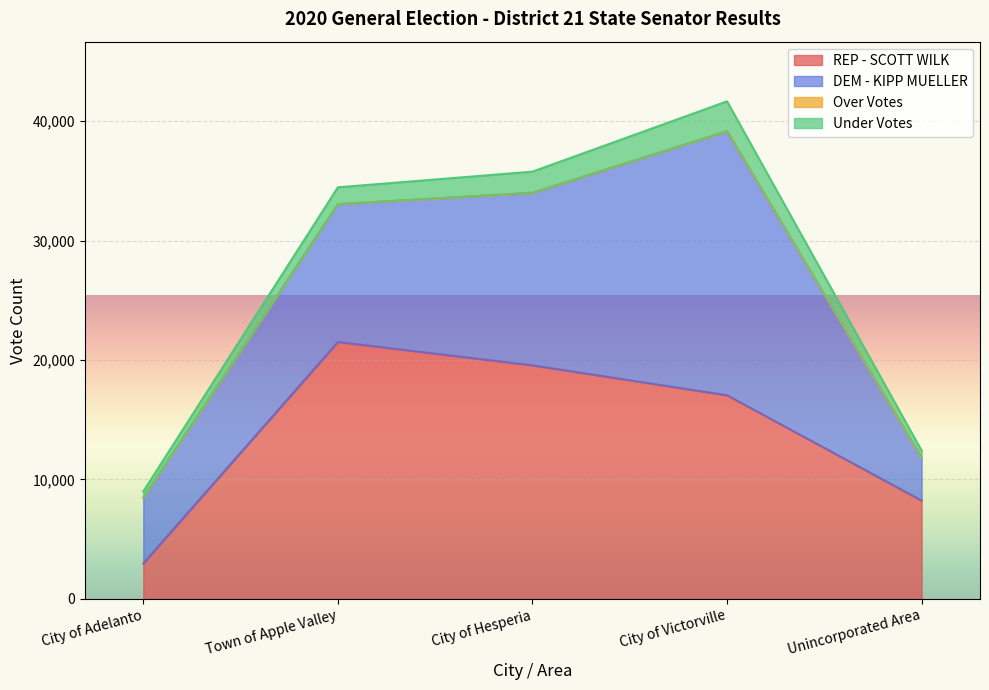

What is the maximum value for Over Votes?

20